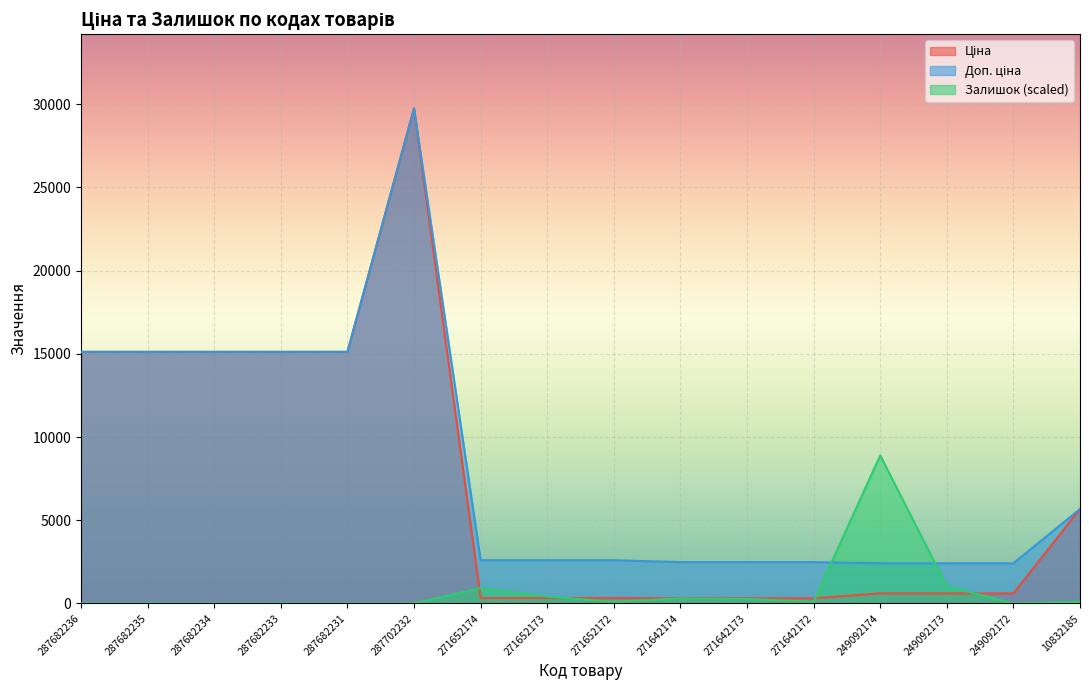

Which category has the lowest value across all series?

287682236